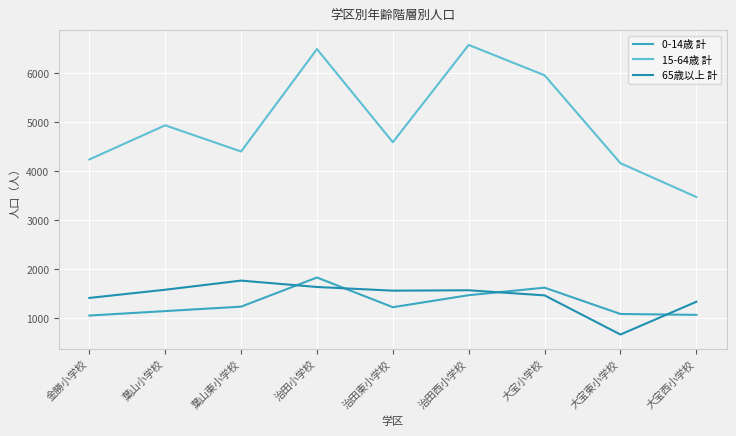

What is the minimum value shown in the chart?

669